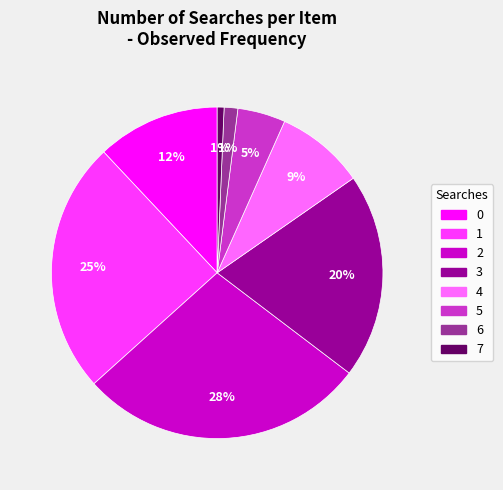

The 7 slice represents 1% of the pie. True or false?

True